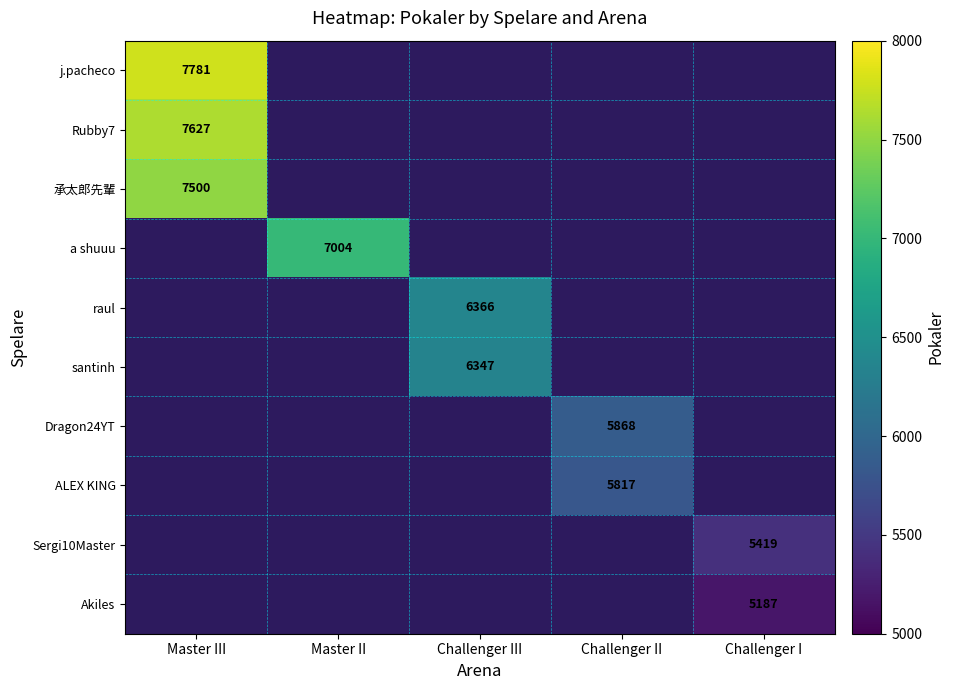

True or false: 承太郎先輩 has a value of 7500 at Master III.

True